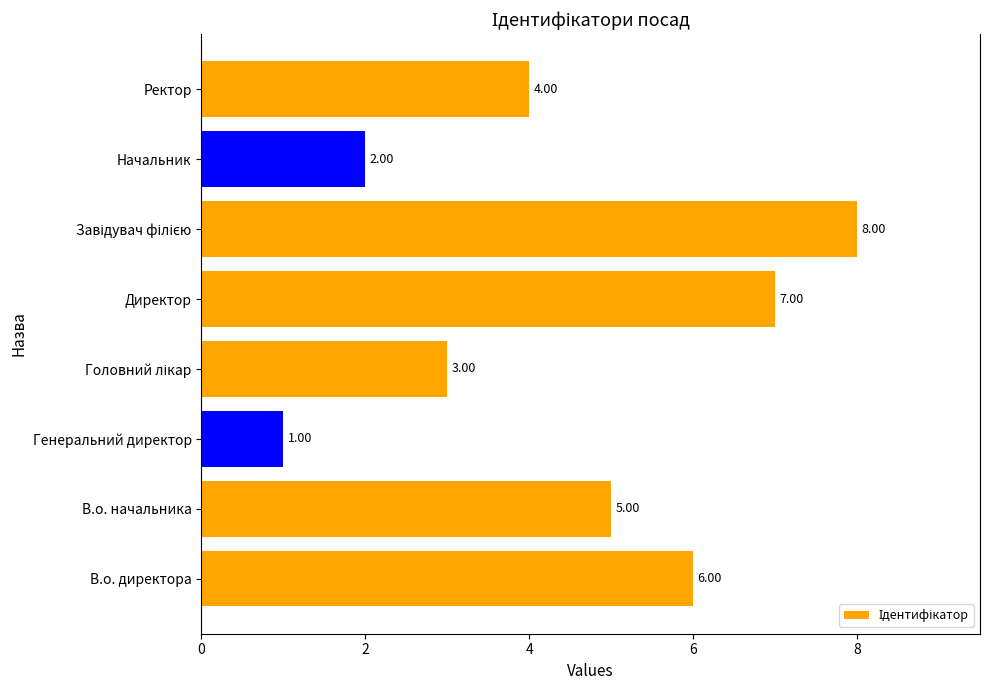

What is the change in value from В.о. начальника to Директор?

+2